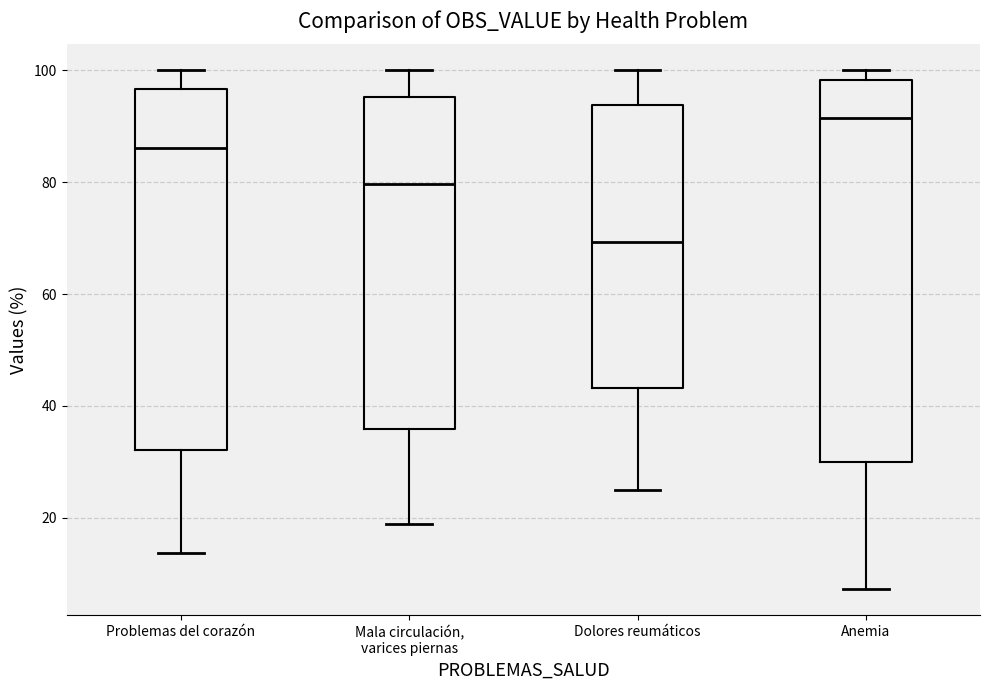

Reading left to right, transcribe this box plot: for each box, give where its median line is, the range the box spans, and where its two whiskers end, as read against the y-axis. The values are not printed on the chart, so give them approximately, as read against the axis.

Problemas del corazón: median 86, box 32 to 96, whiskers 14 to 100
Mala circulación, varices piernas: median 80, box 36 to 96, whiskers 18 to 100
Dolores reumáticos: median 70, box 44 to 94, whiskers 24 to 100
Anemia: median 92, box 30 to 98, whiskers 8 to 100